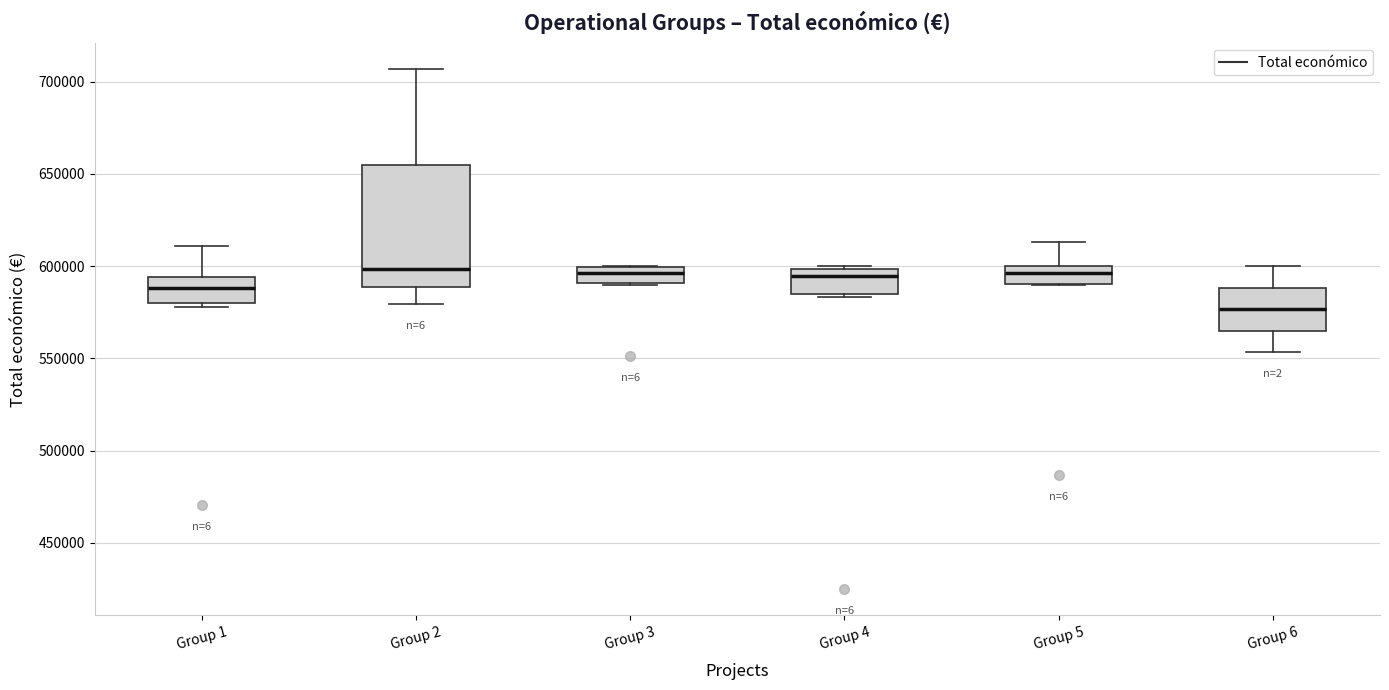

Where does the upper whisker of the box for Group 5 end on the y-axis? The values are not printed on the chart, so give them approximately, as read against the axis.

615000